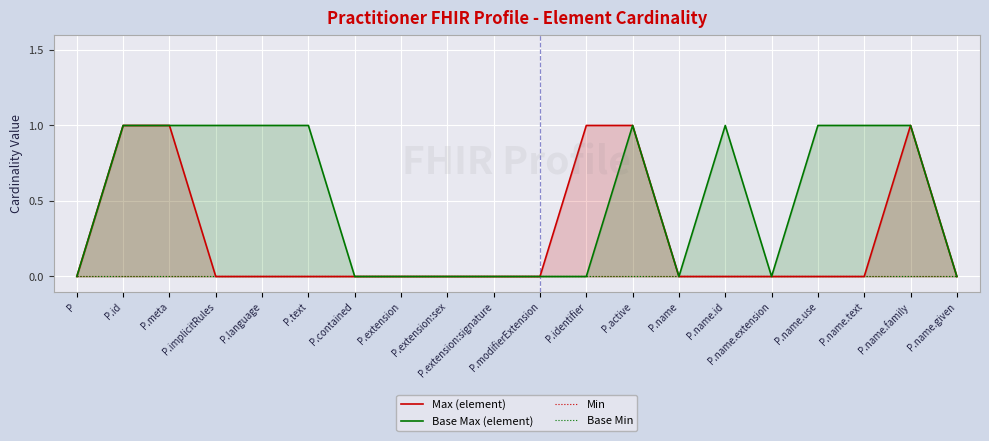

Does the chart display data point markers on the line(s)?

No